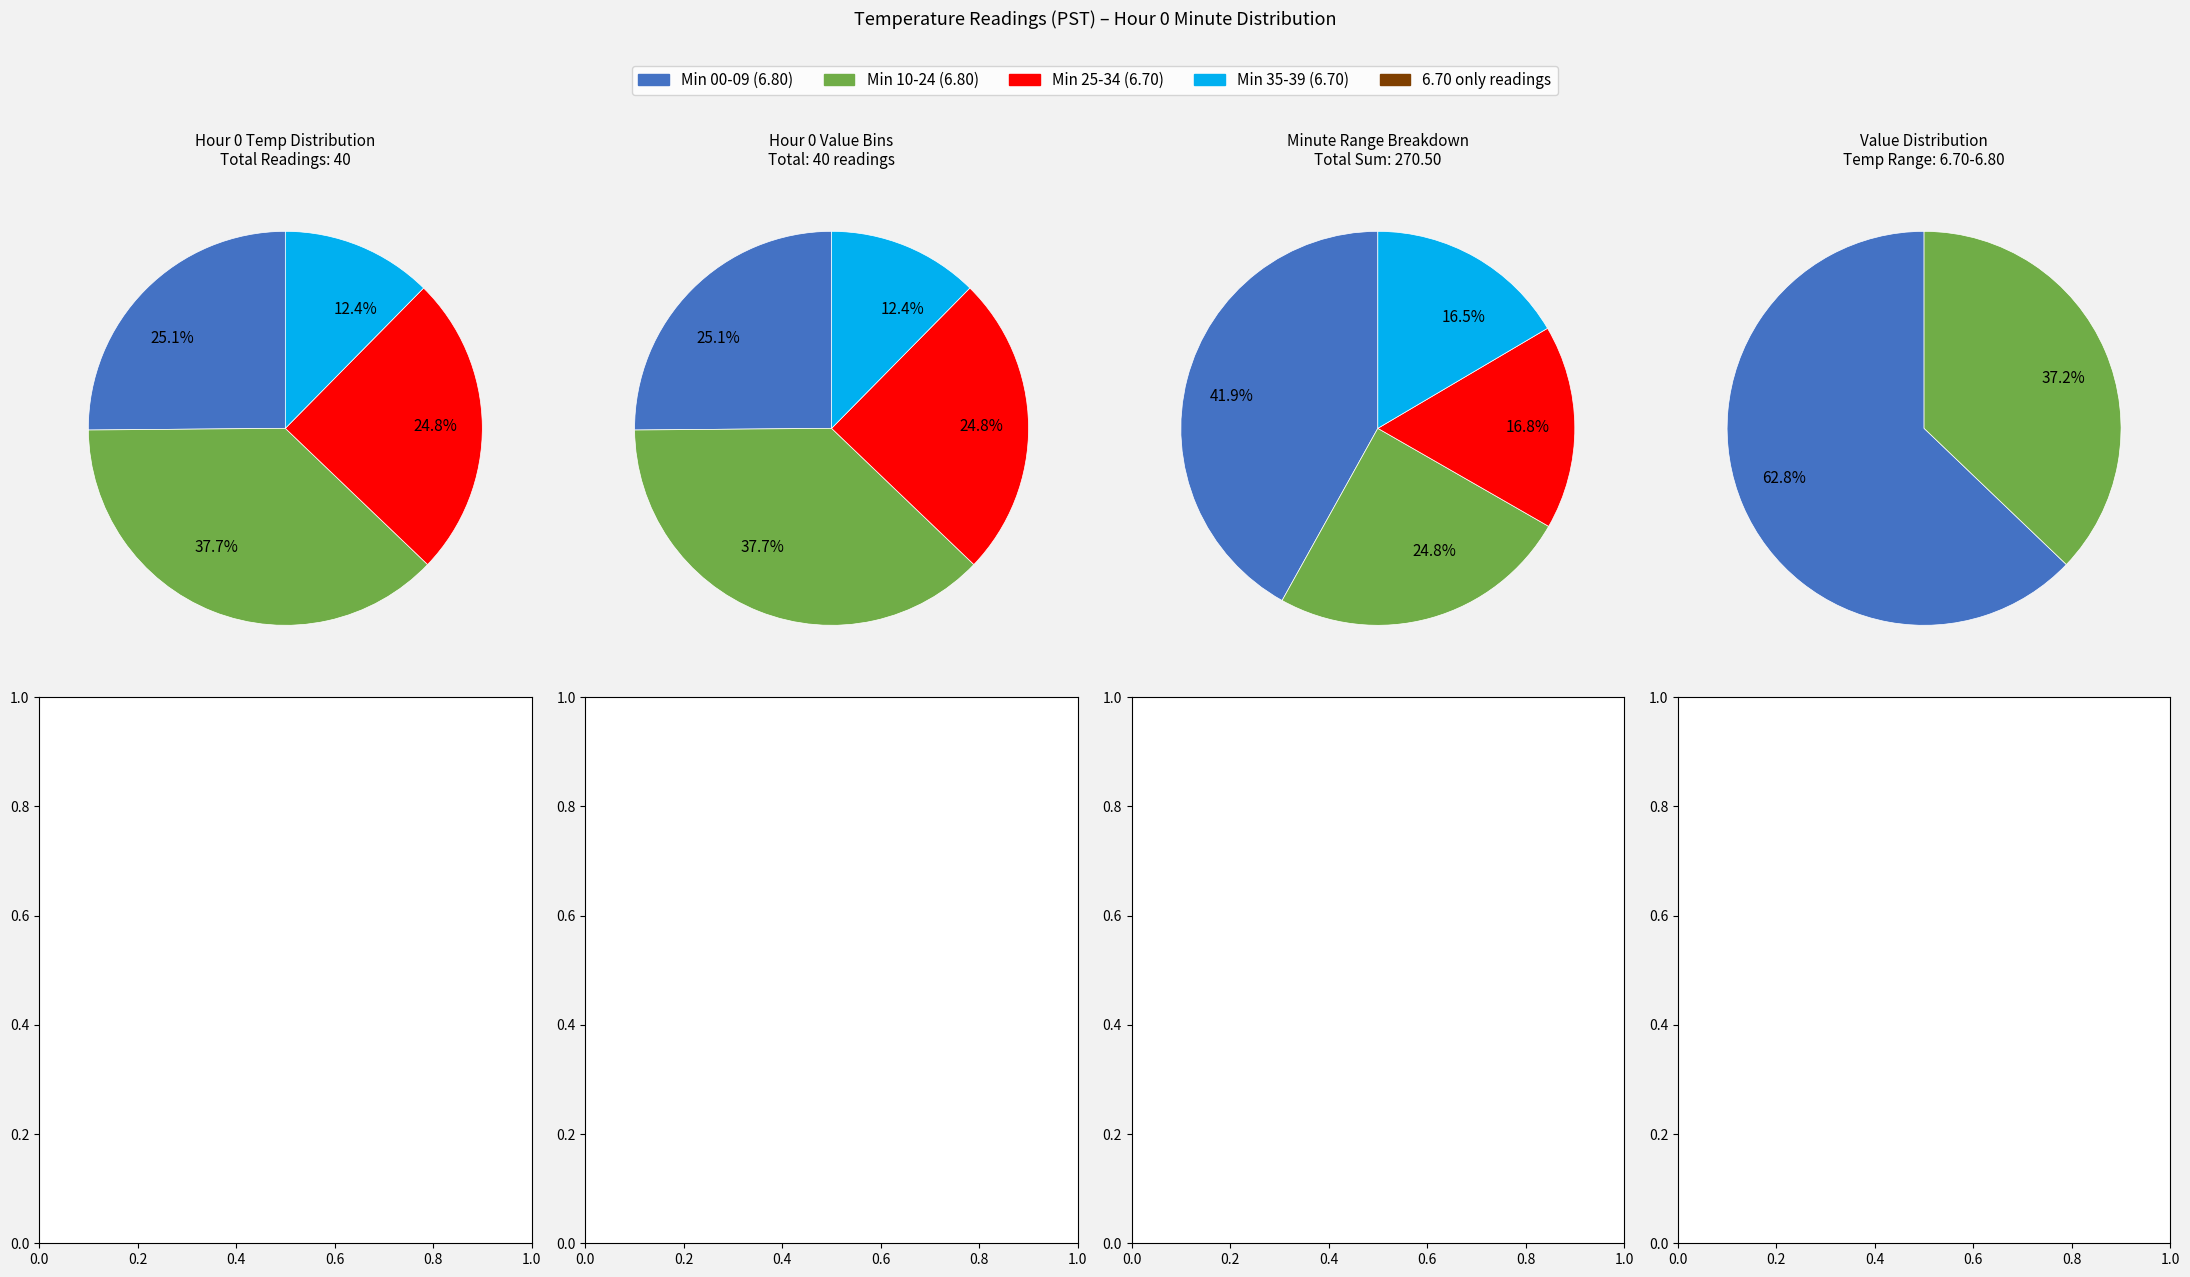

Is there a majority slice in this chart?

No